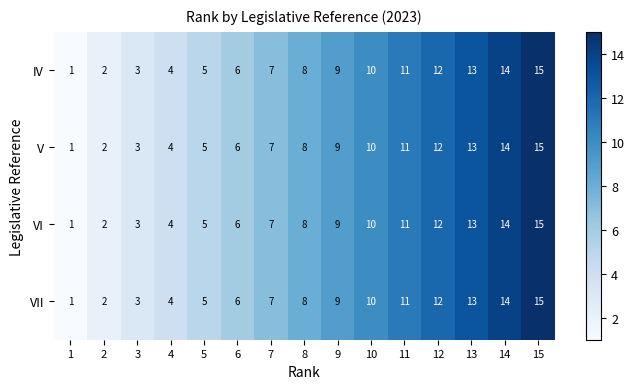

What is the total value across all series at 1?

4